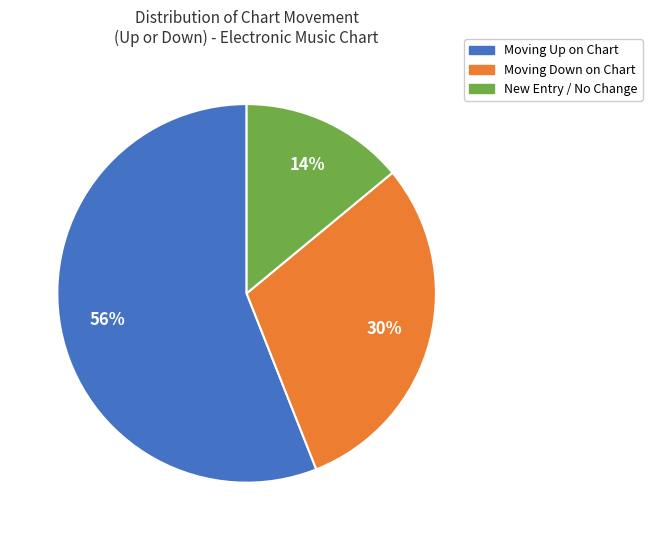

To the nearest percent, what is the difference between the largest and smallest slice percentages?

42%